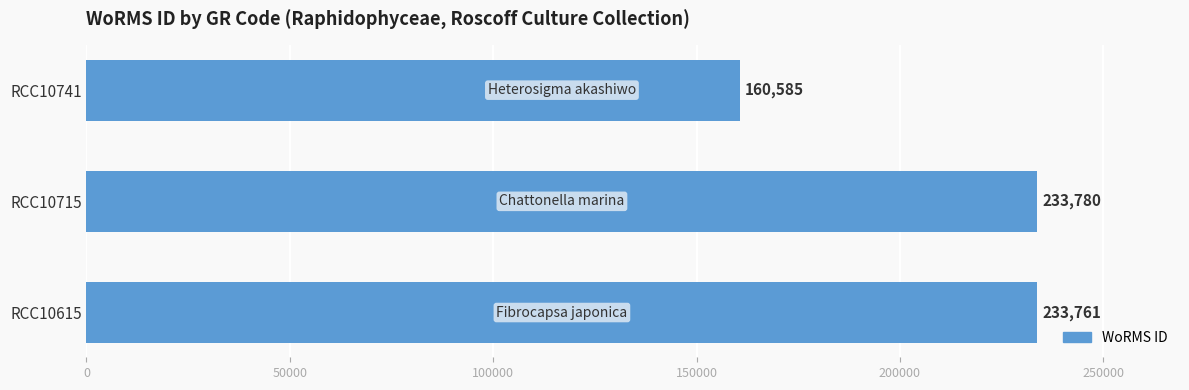

Reading top to bottom, list all the values displayed in this chart.

RCC10741=160585	RCC10715=233780	RCC10615=233761